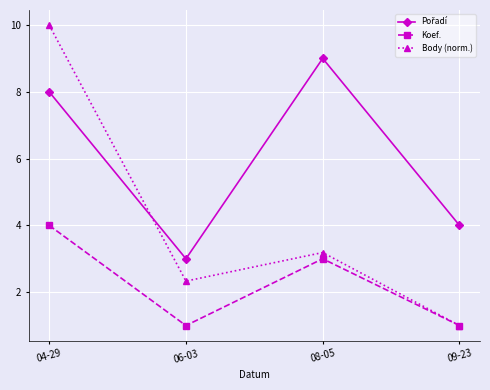

What is the label of the 1st point from the left?

04-29